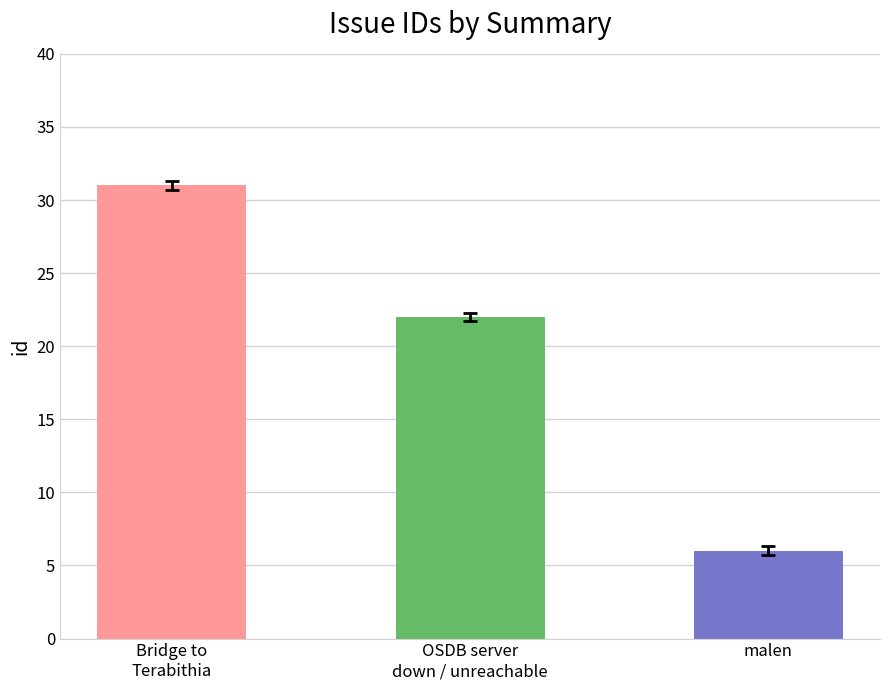

How many series are shown in this chart?

1